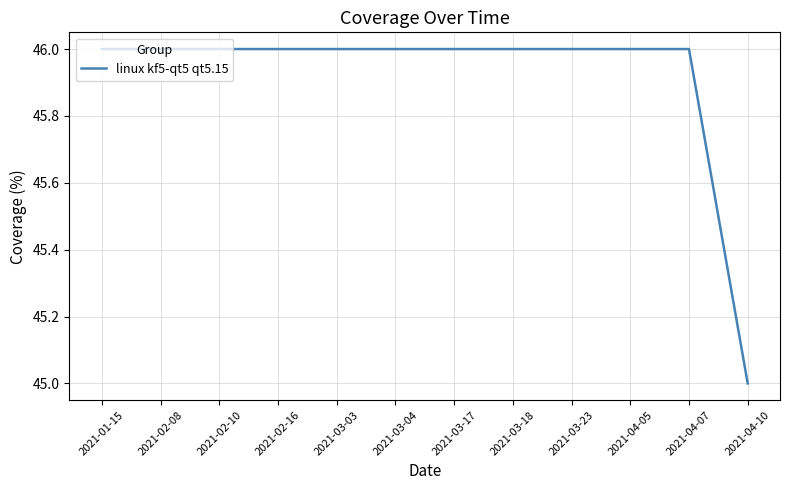

Approximately how many times larger is the value at 2021-02-08 compared to 2021-03-04?

1.0